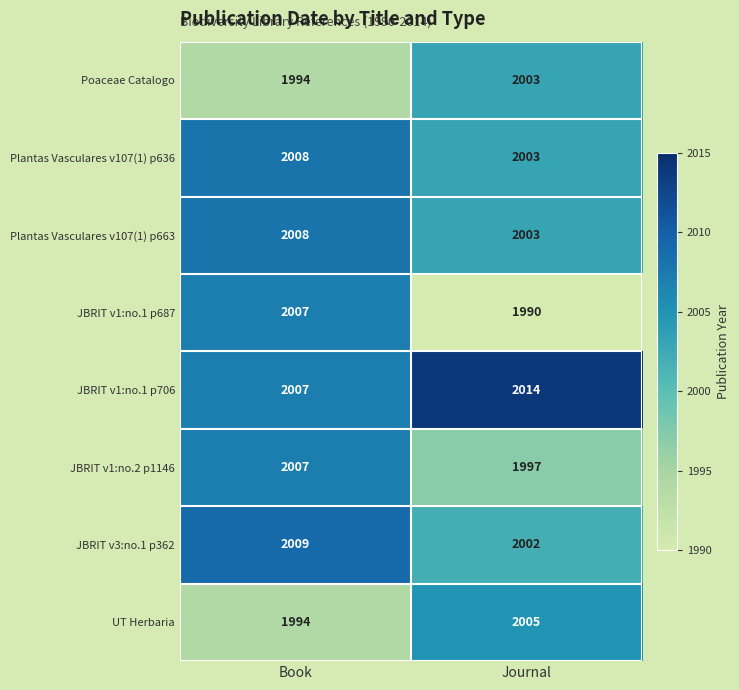

At which category is the sum across all series the highest?

Book